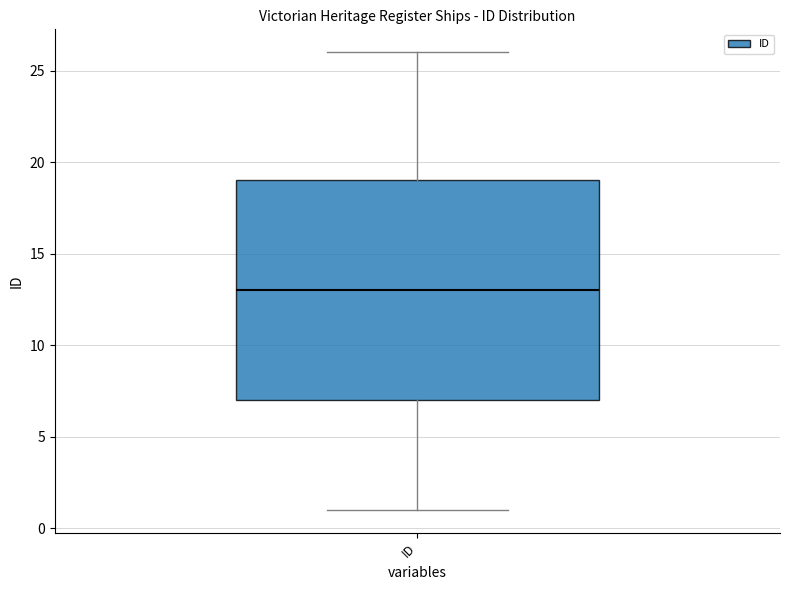

Where is the lower edge of the box for ID on the y-axis? The values are not printed on the chart, so give them approximately, as read against the axis.

7